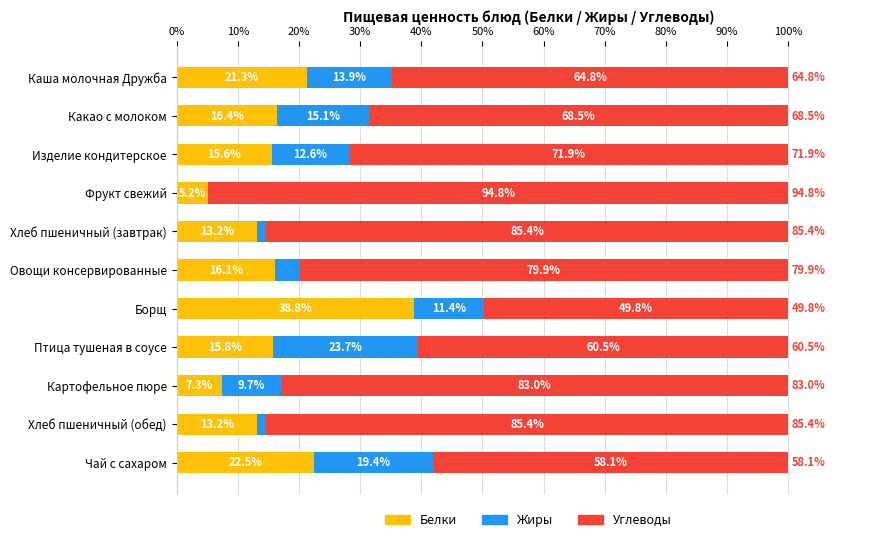

What is the total value across all series at Хлеб пшеничный (завтрак)?

100.0